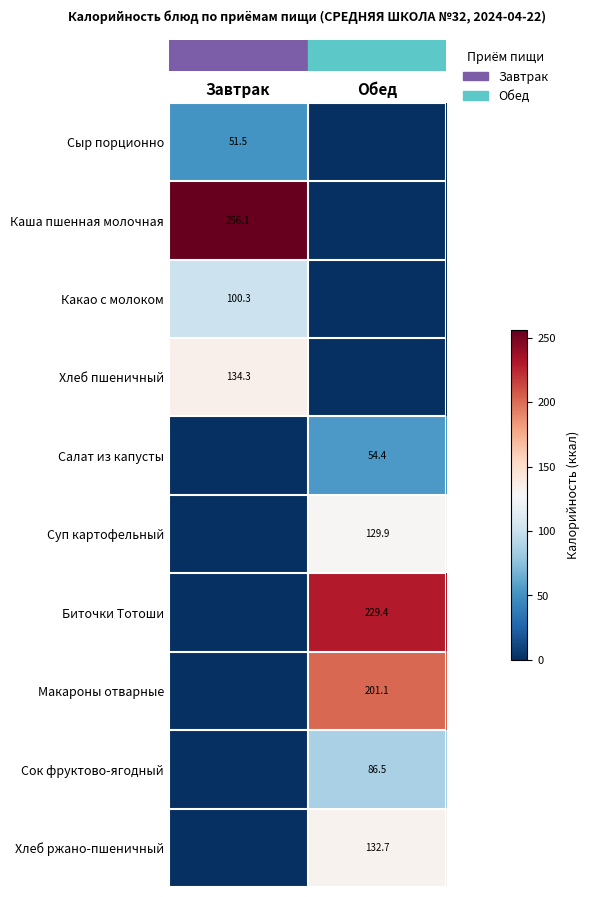

What is the total value across all series at Завтрак?

542.2